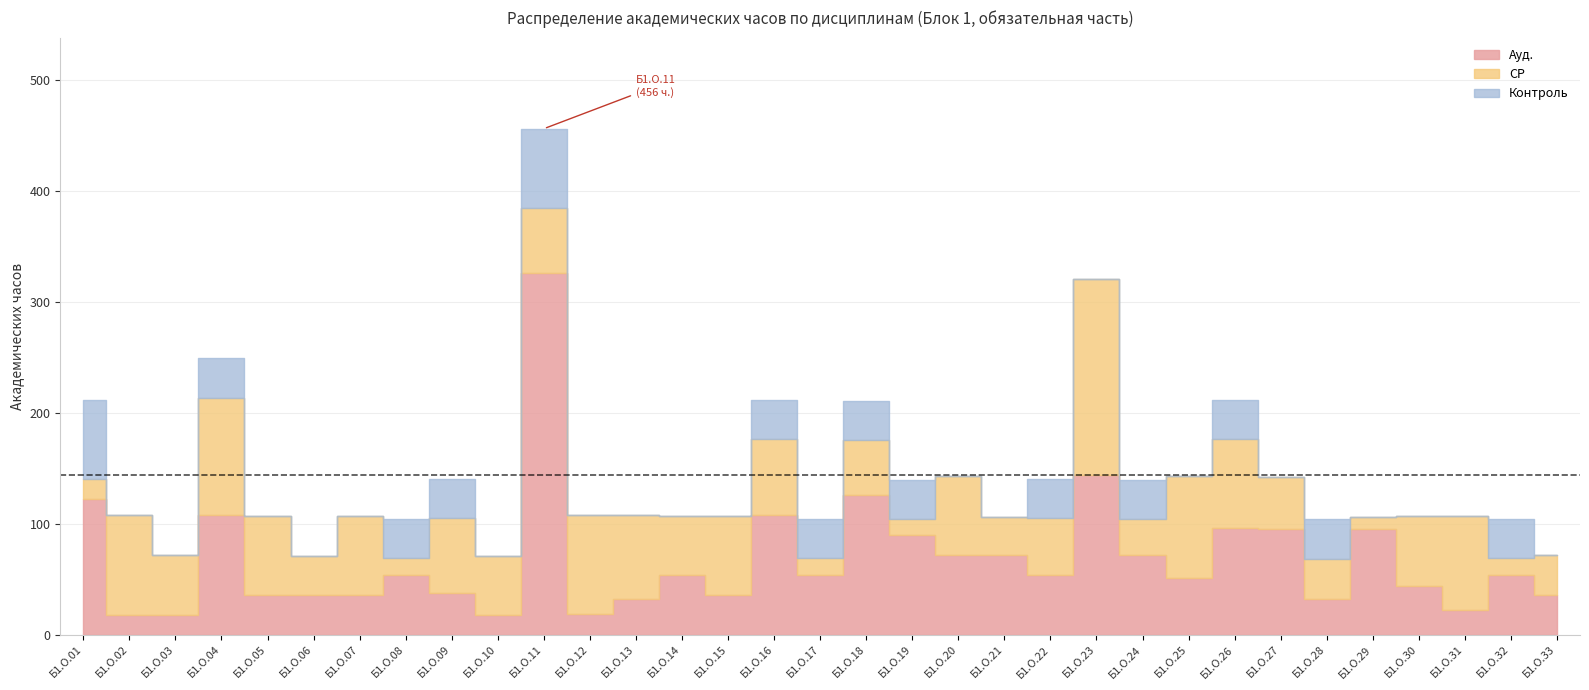

What are all the series names shown in the legend?

Ауд., СР, Контроль